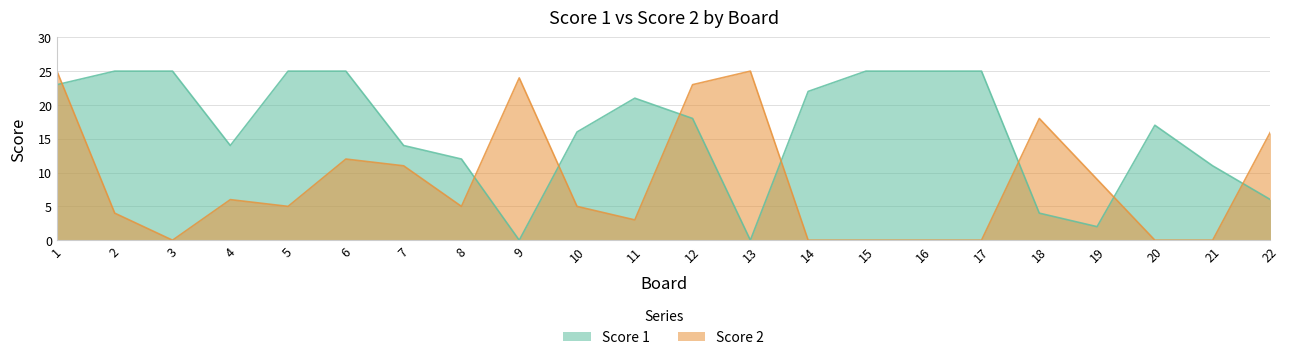

Rank the categories by Score 1 value from highest to lowest.

2, 3, 5, 6, 15, 16, 17, 1, 14, 11, 12, 20, 10, 4, 7, 8, 21, 22, 18, 19, 9, 13